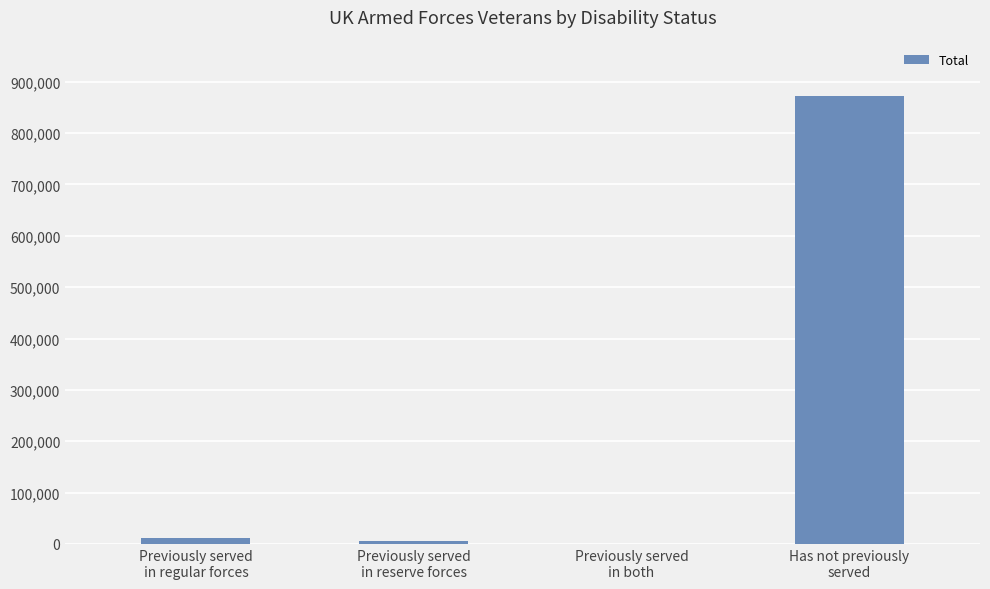

What is the maximum value shown in the chart?

871852